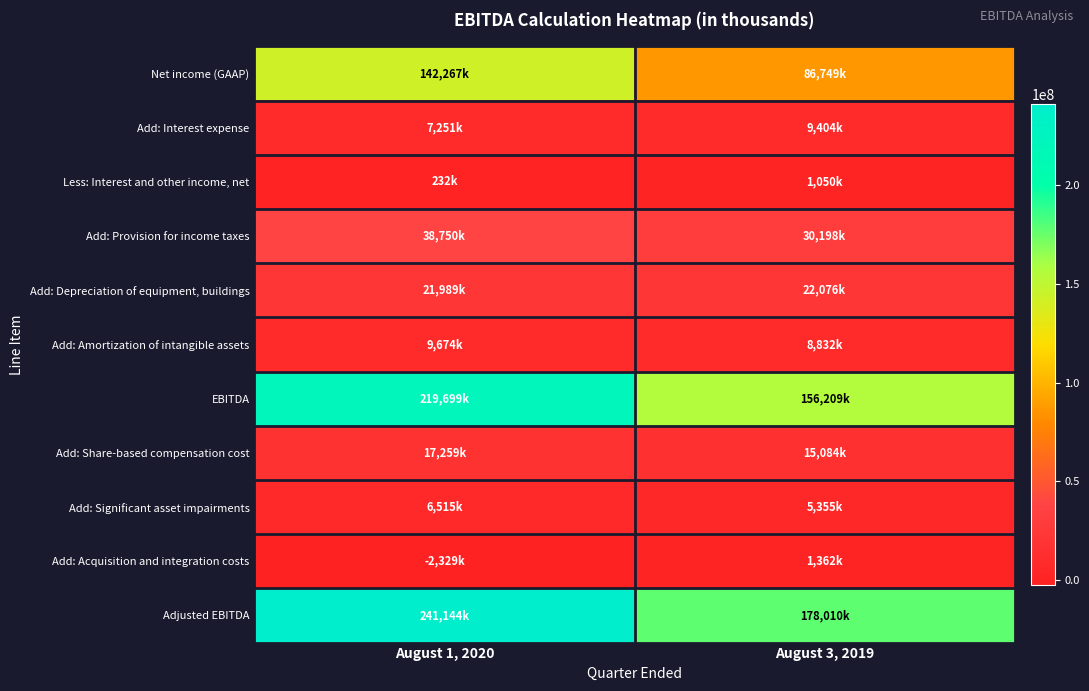

Reading right to left, extract all data points from this chart.

Net income (GAAP): August 3, 2019=86749000	August 1, 2020=142267000
Add: Interest expense: August 3, 2019=9404000	August 1, 2020=7251000
Less: Interest and other income, net: August 3, 2019=1050000	August 1, 2020=232000
Add: Provision for income taxes: August 3, 2019=30198000	August 1, 2020=38750000
Add: Depreciation of equipment, buildings: August 3, 2019=22076000	August 1, 2020=21989000
Add: Amortization of intangible assets: August 3, 2019=8832000	August 1, 2020=9674000
EBITDA: August 3, 2019=156209000	August 1, 2020=219699000
Add: Share-based compensation cost: August 3, 2019=15084000	August 1, 2020=17259000
Add: Significant asset impairments: August 3, 2019=5355000	August 1, 2020=6515000
Add: Acquisition and integration costs: August 3, 2019=1362000	August 1, 2020=-2329000
Adjusted EBITDA: August 3, 2019=178010000	August 1, 2020=241144000